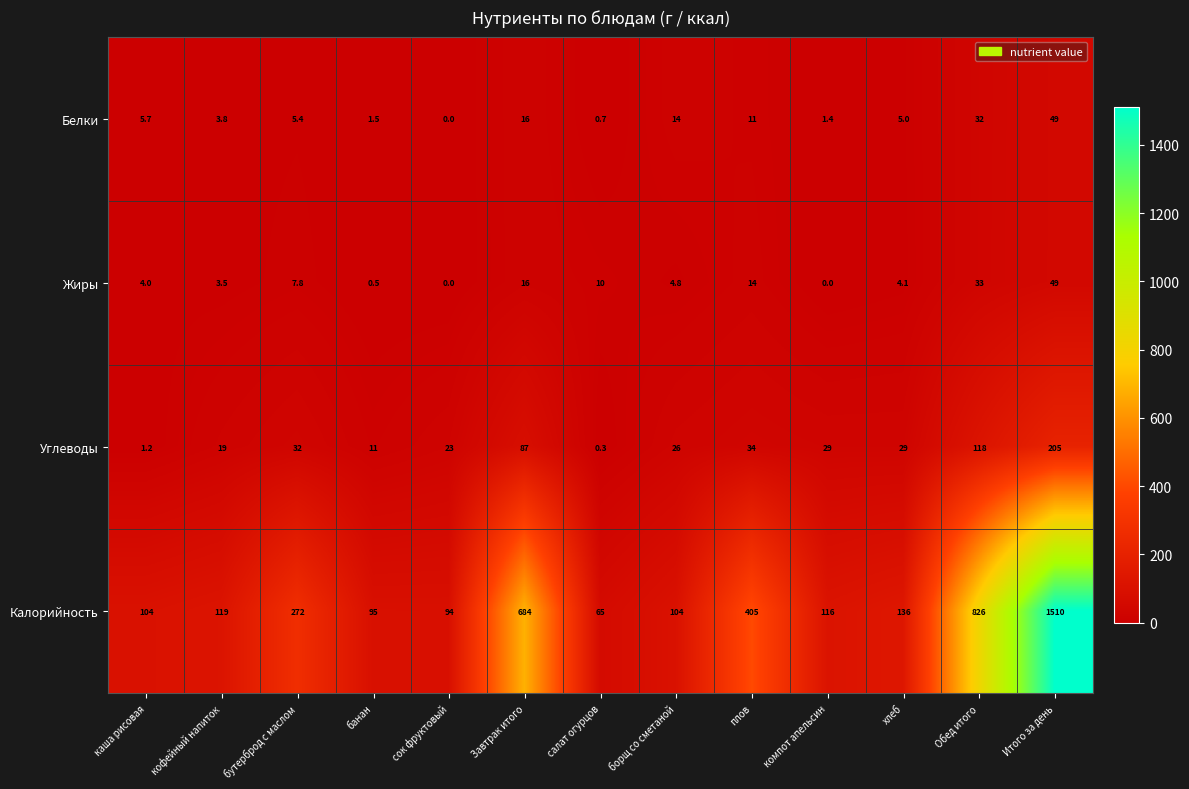

Which series has the largest range (max minus min)?

Калорийность